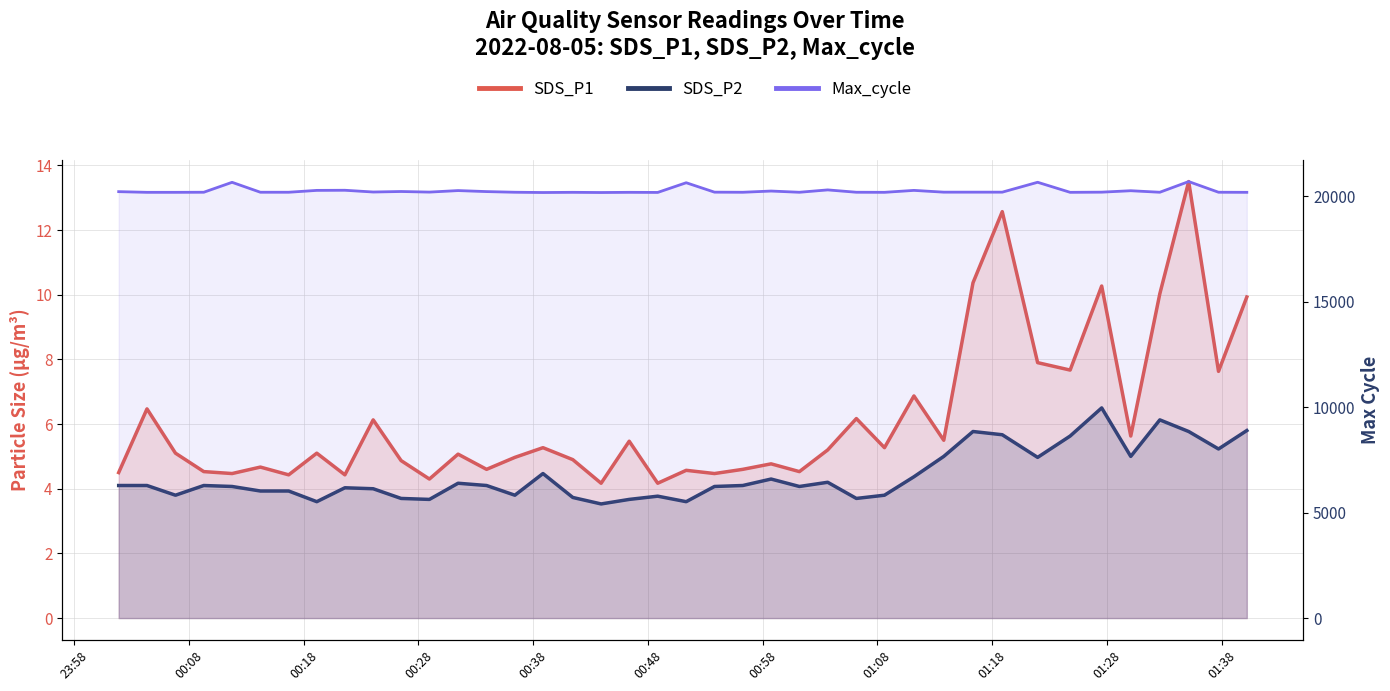

What is the average value of the SDS_P1 series?

6.1